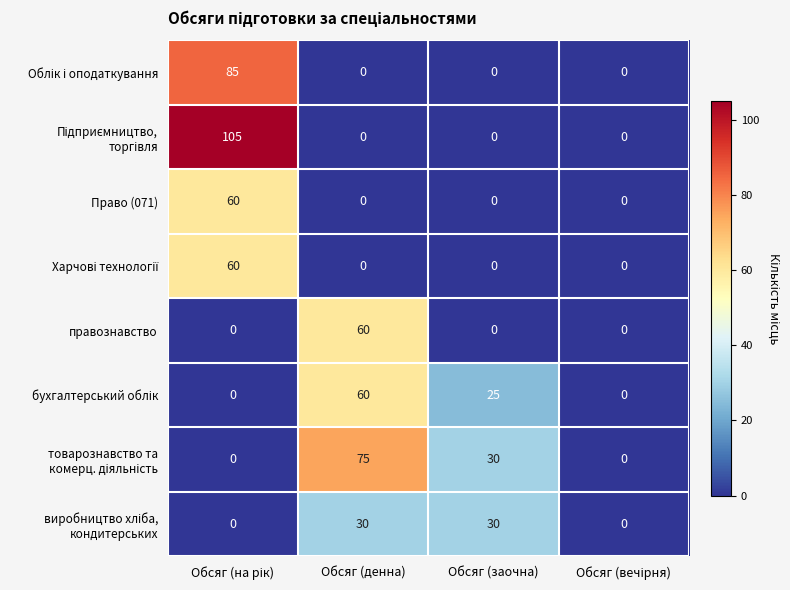

What is the maximum value shown in the chart?

105